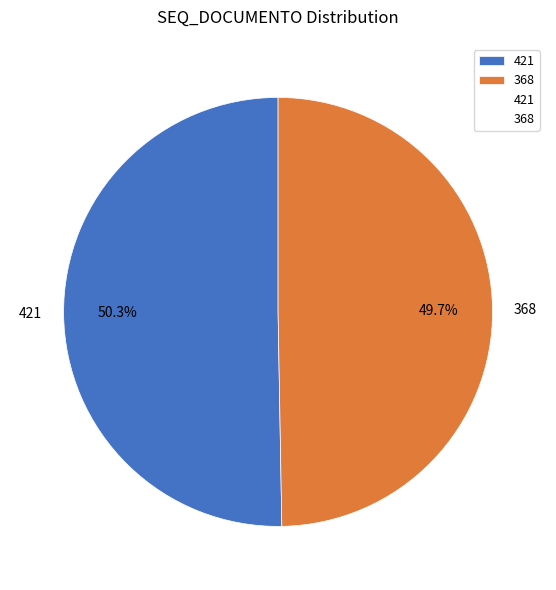

Count the number of slices in the pie.

2